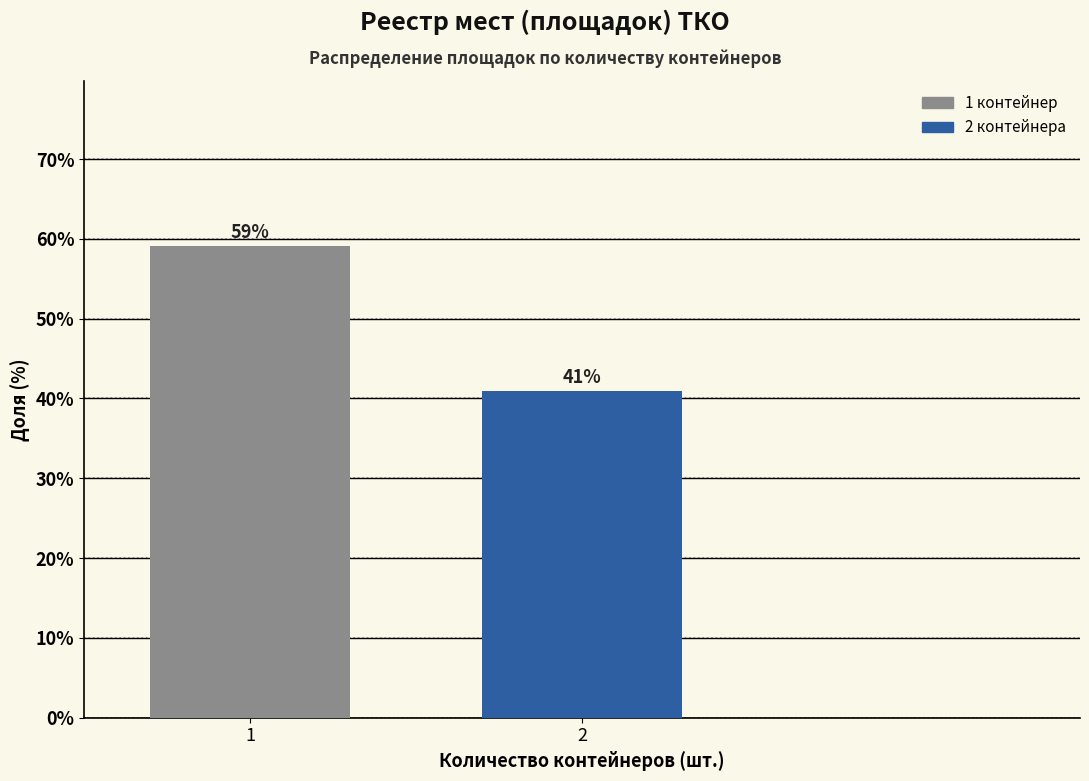

What is the sum of the values at 2 and 1?

100.0